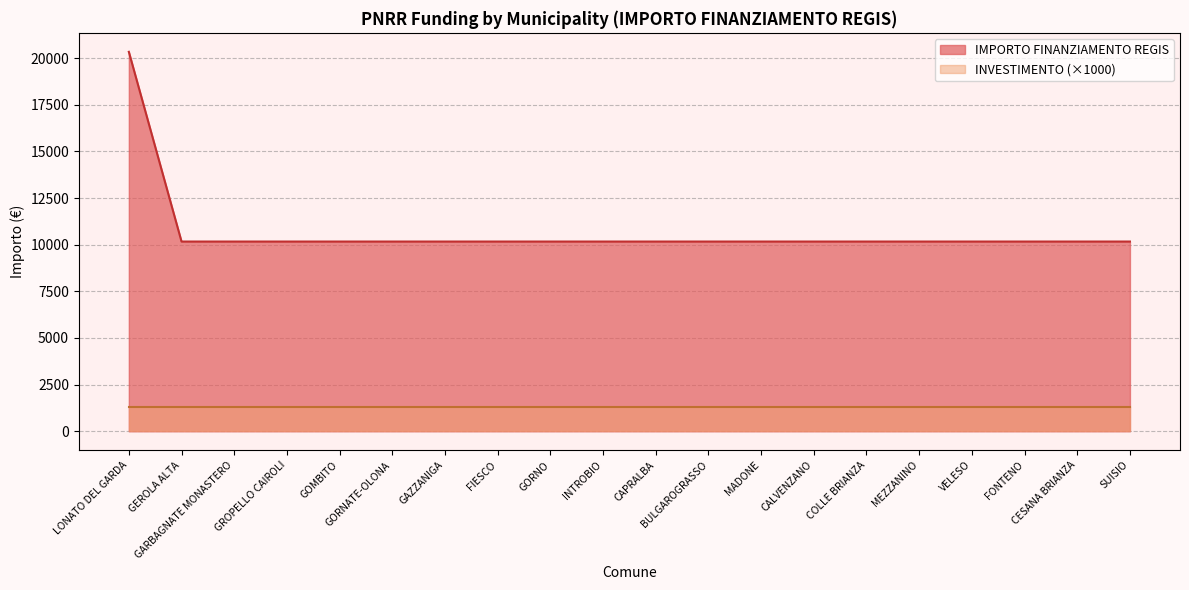

Read the value at CALVENZANO.

10172